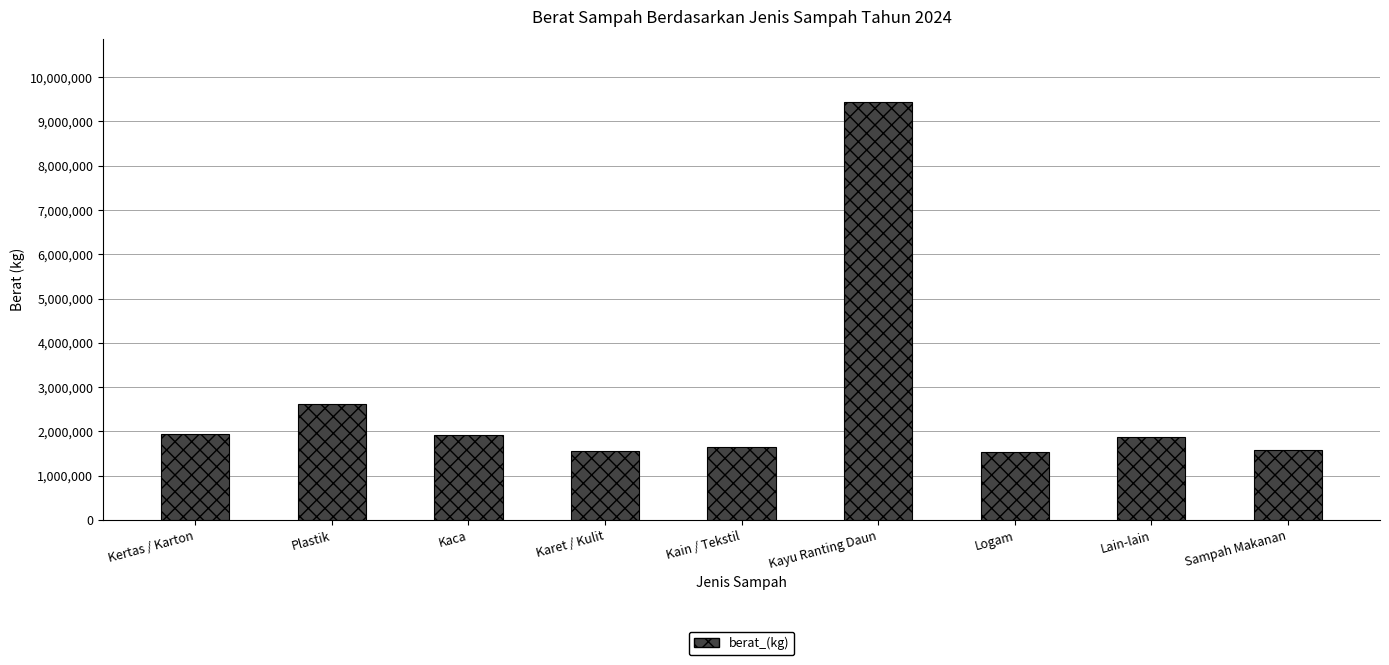

What is the approximate value at Logam, to the nearest 50?

1525450